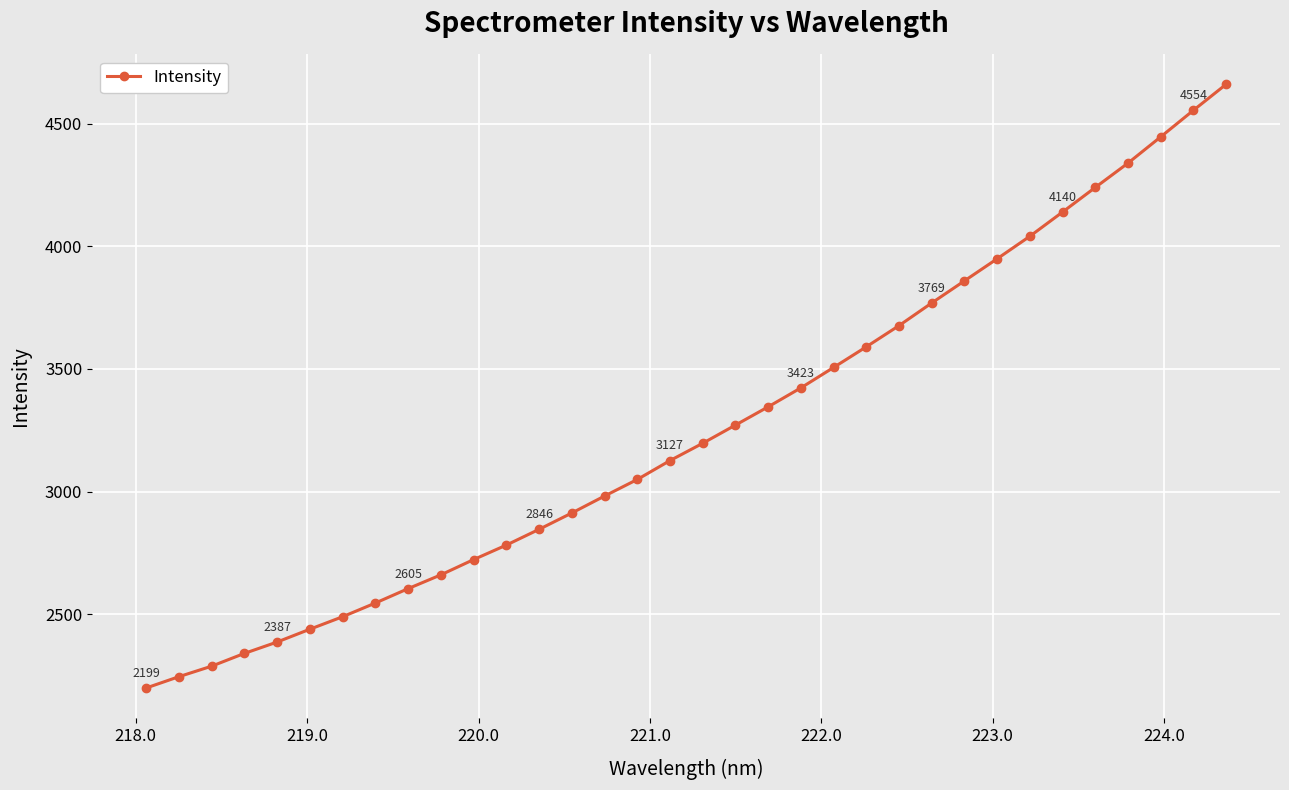

What is the greatest value displayed?

4660.2